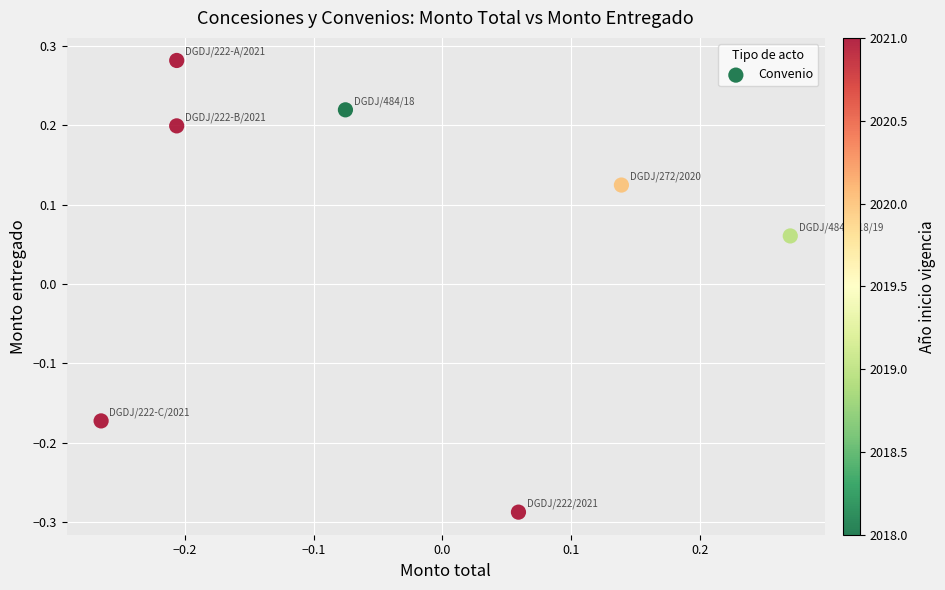

What is the range of X values (max minus min)?

0.5